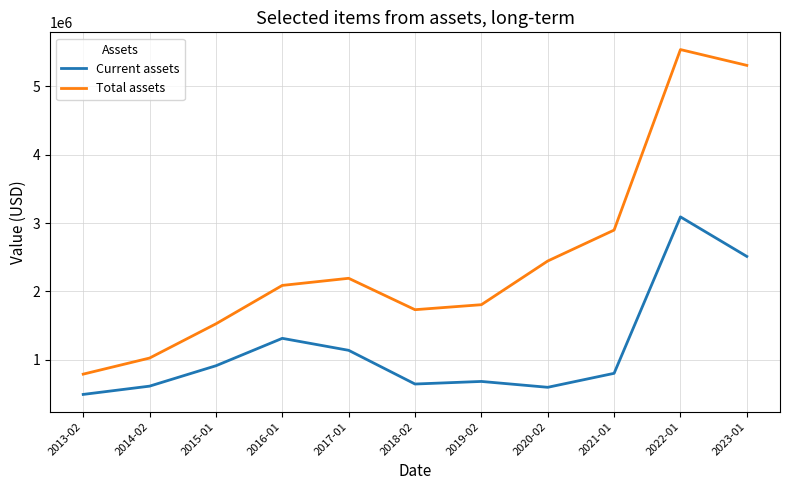

Which category has the highest value across all series?

2022-01